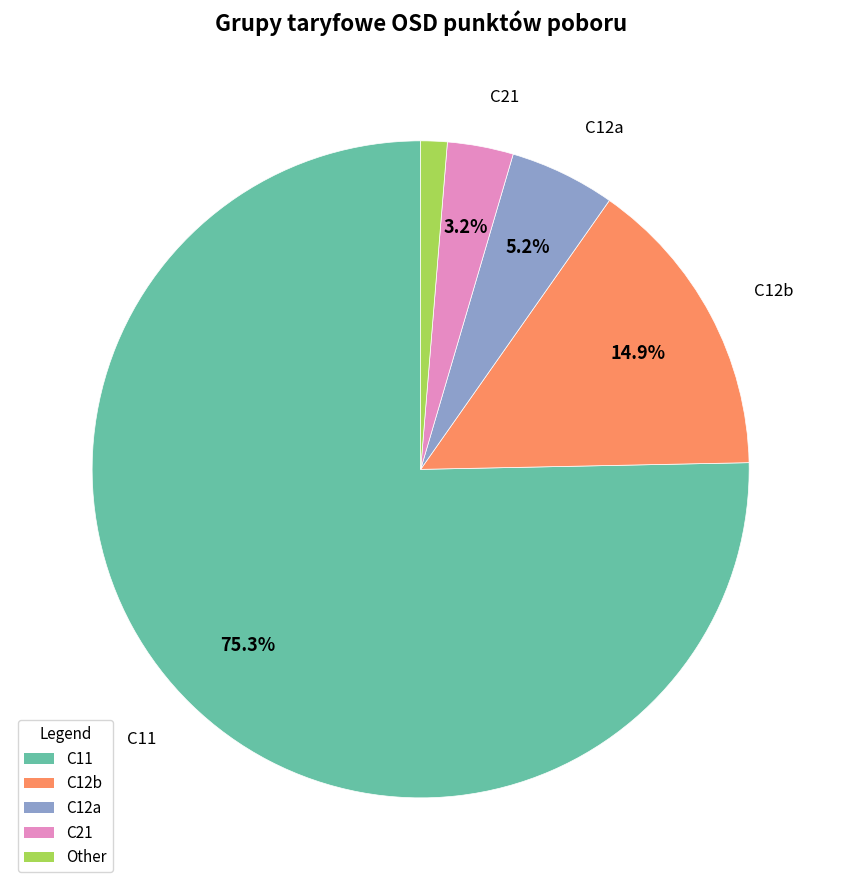

To the nearest percent, what is the difference between the Other and C21 slice percentages?

2%